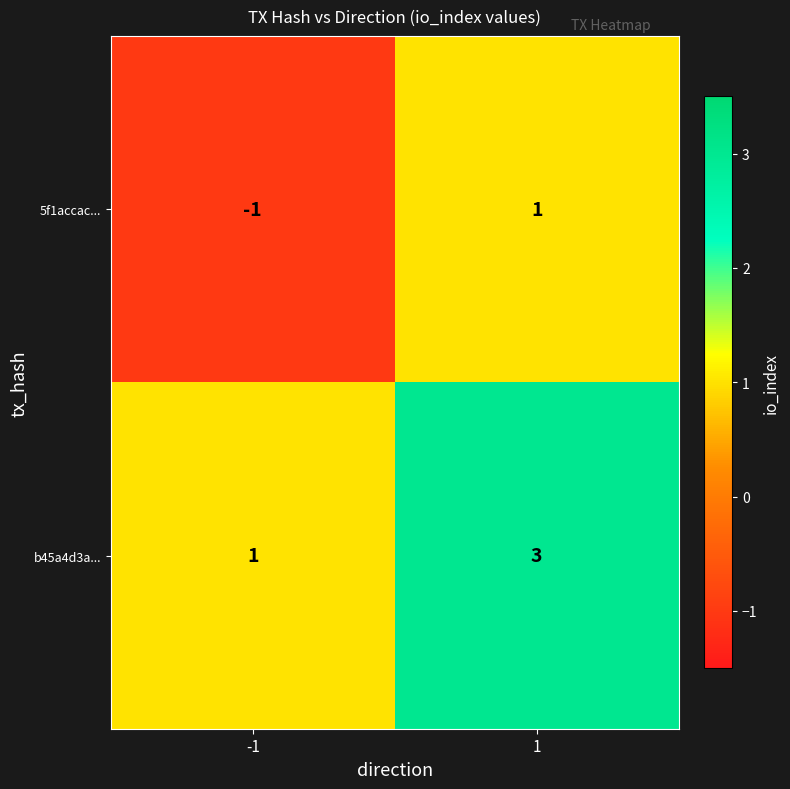

Which series has the largest total across all categories?

b45a4d3a...